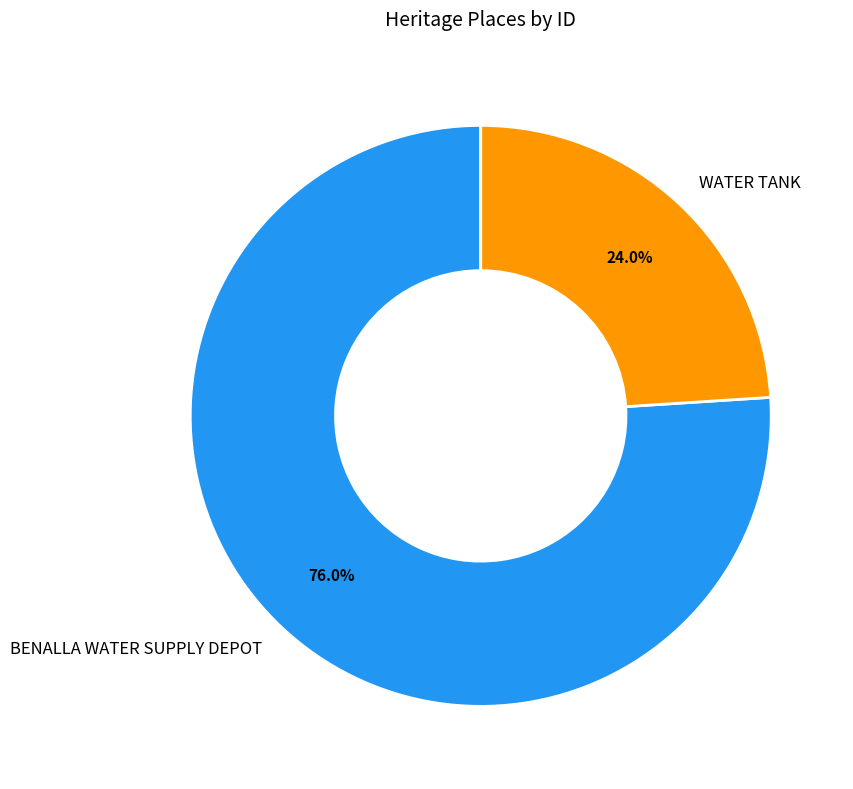

To the nearest percent, what is the difference between the largest and smallest slice percentages?

52%